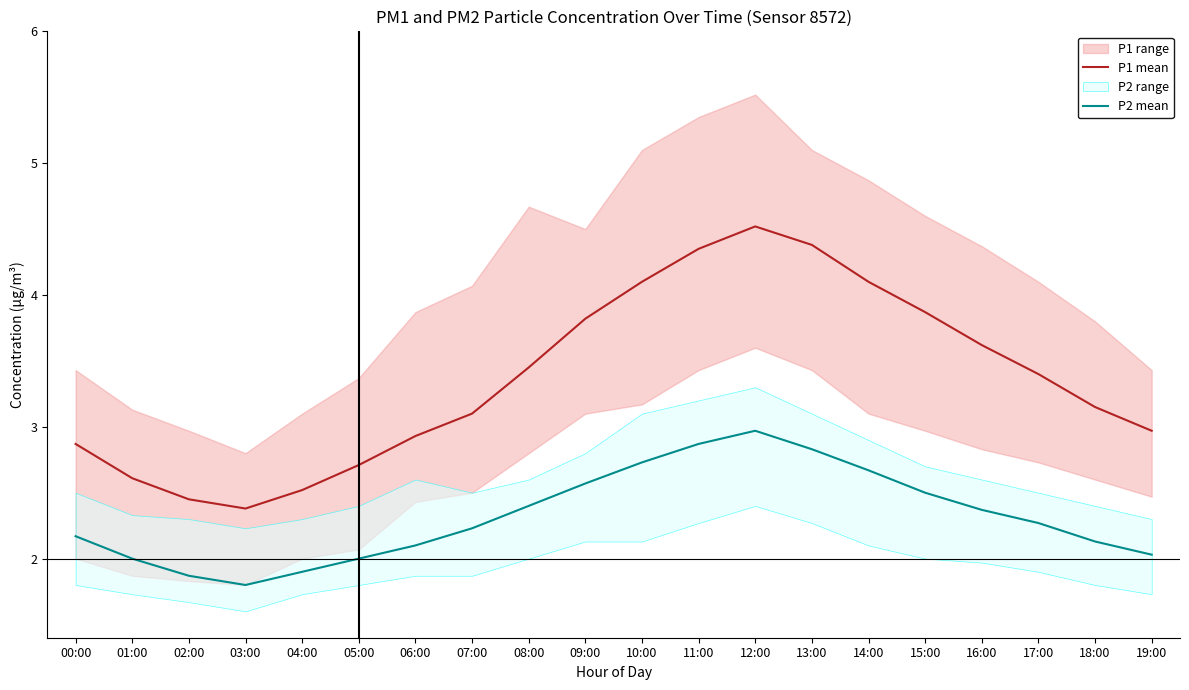

What is the sum of the P2 mean values at 03:00 and 01:00?

3.8